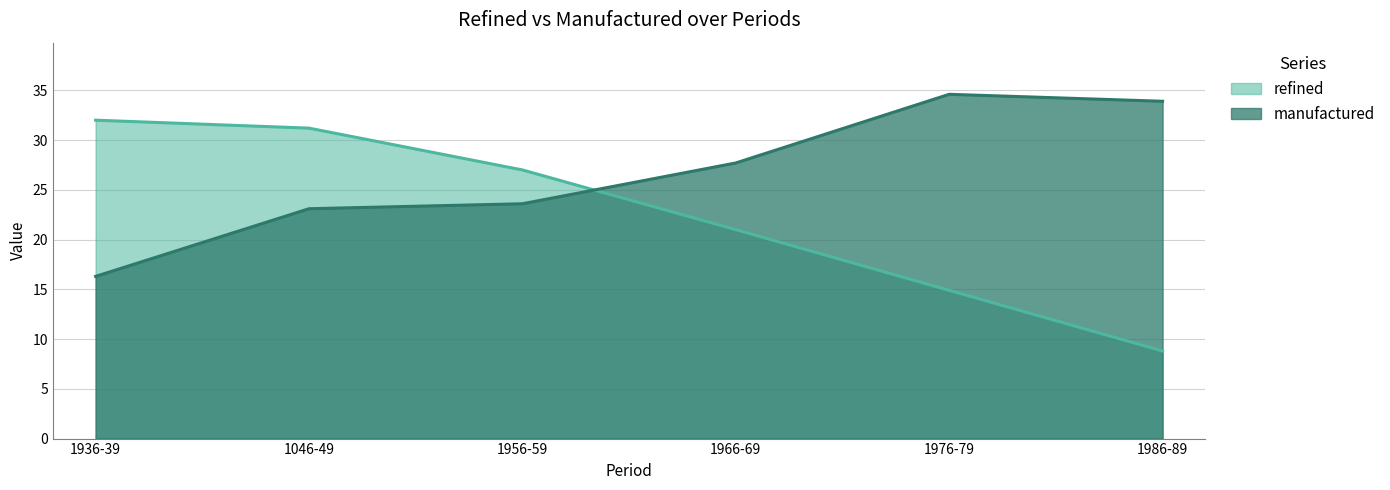

At how many categories does at least one series exceed 34?

1